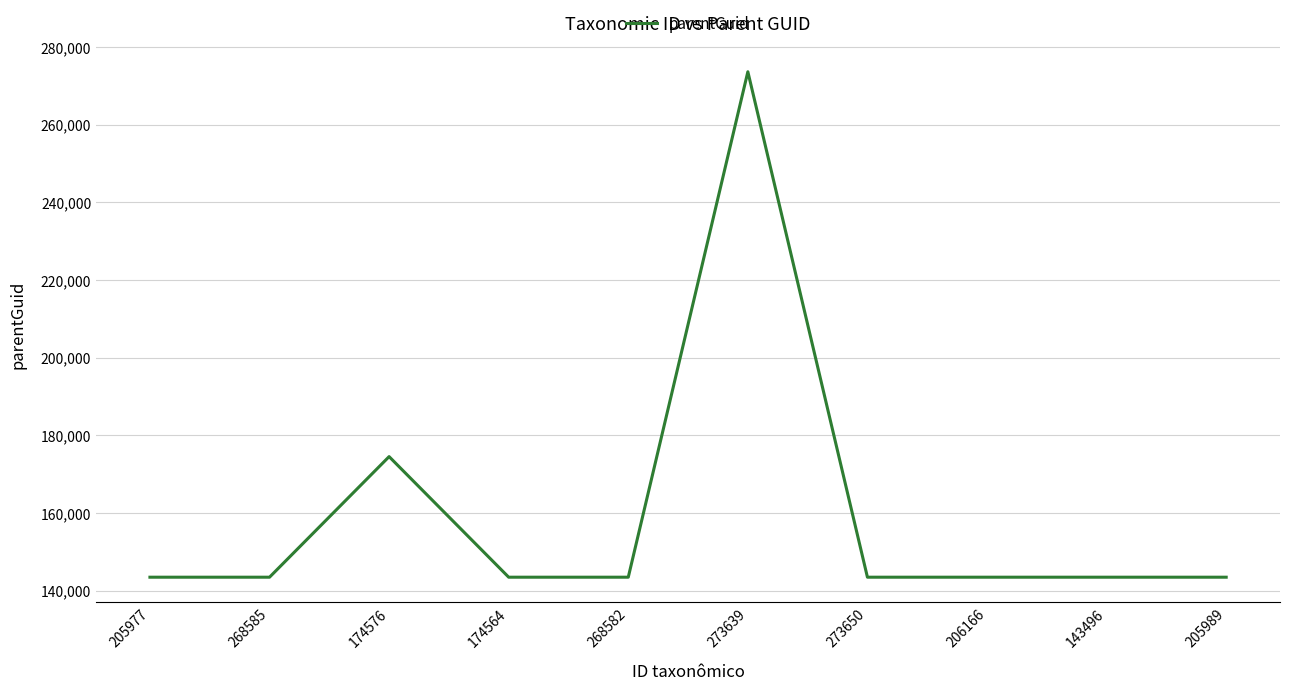

What is the approximate value at 206166?

143512